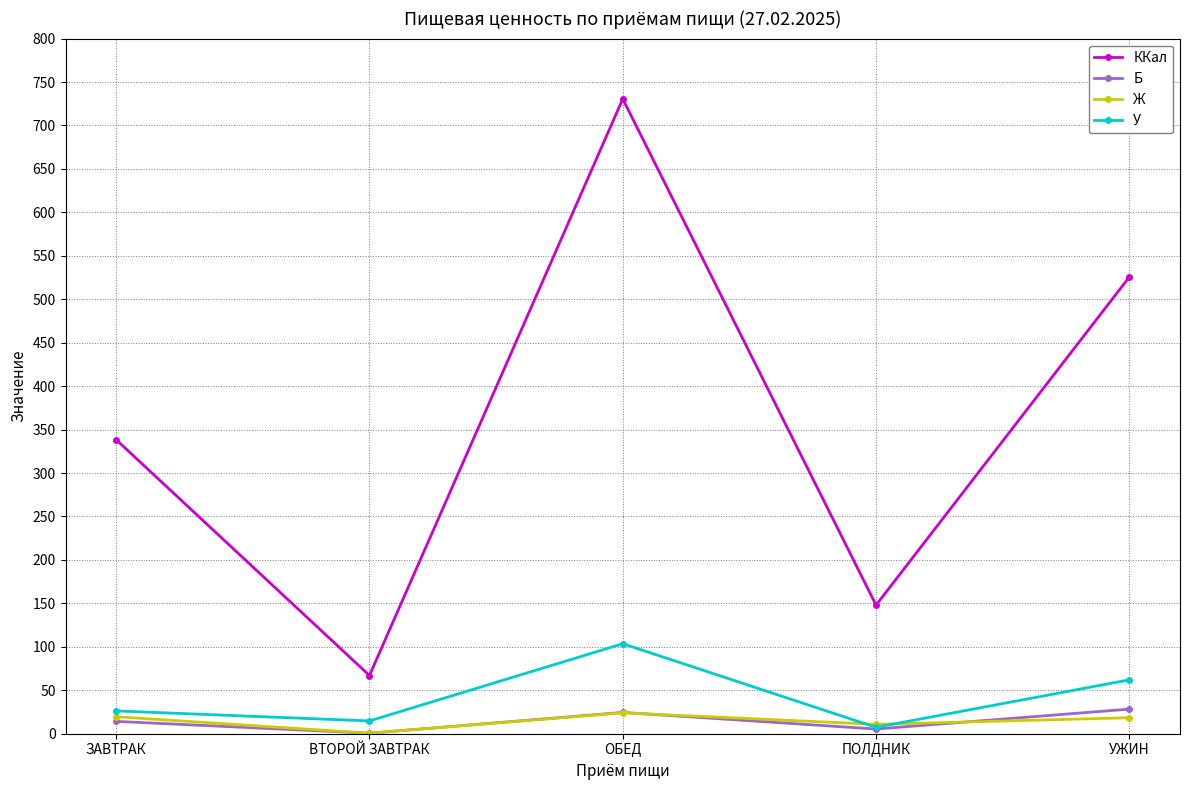

How many data points in Б are less than 14?

2